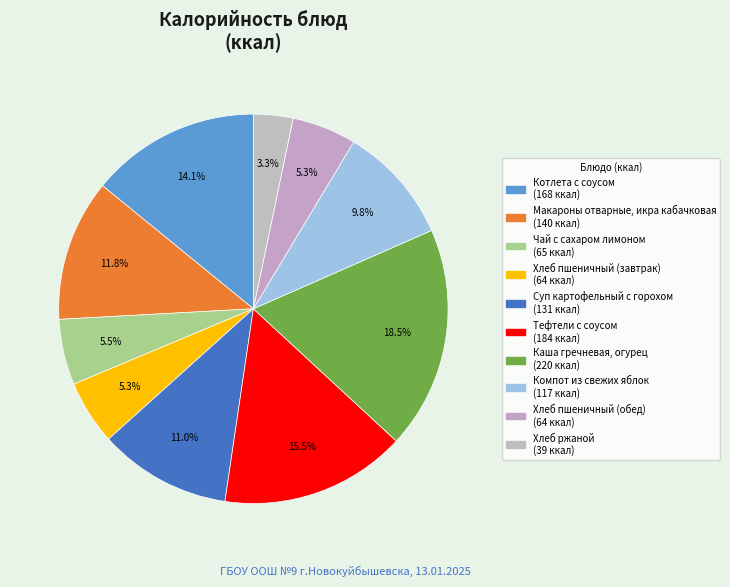

True or false: Макароны отварные, икра кабачковая accounts for 6% of the total.

False